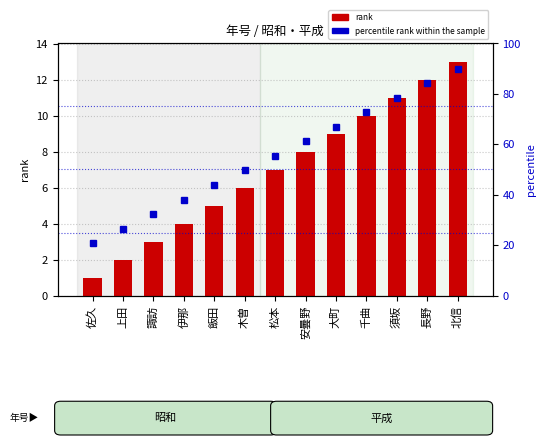

Reading left to right, transcribe all the data shown in this chart.

rank: 佐久=1.0	上田=2.0	諏訪=3.0	伊那=4.0	飯田=5.0	木曽=6.0	松本=7.0	安曇野=8.0	大町=9.0	千曲=10.0	須坂=11.0	長野=12.0	北信=13.0
percentile rank within the sample: 佐久=20.8	上田=26.5	諏訪=32.3	伊那=38.1	飯田=43.8	木曽=49.6	松本=55.4	安曇野=61.2	大町=66.9	千曲=72.7	須坂=78.5	長野=84.2	北信=90.0